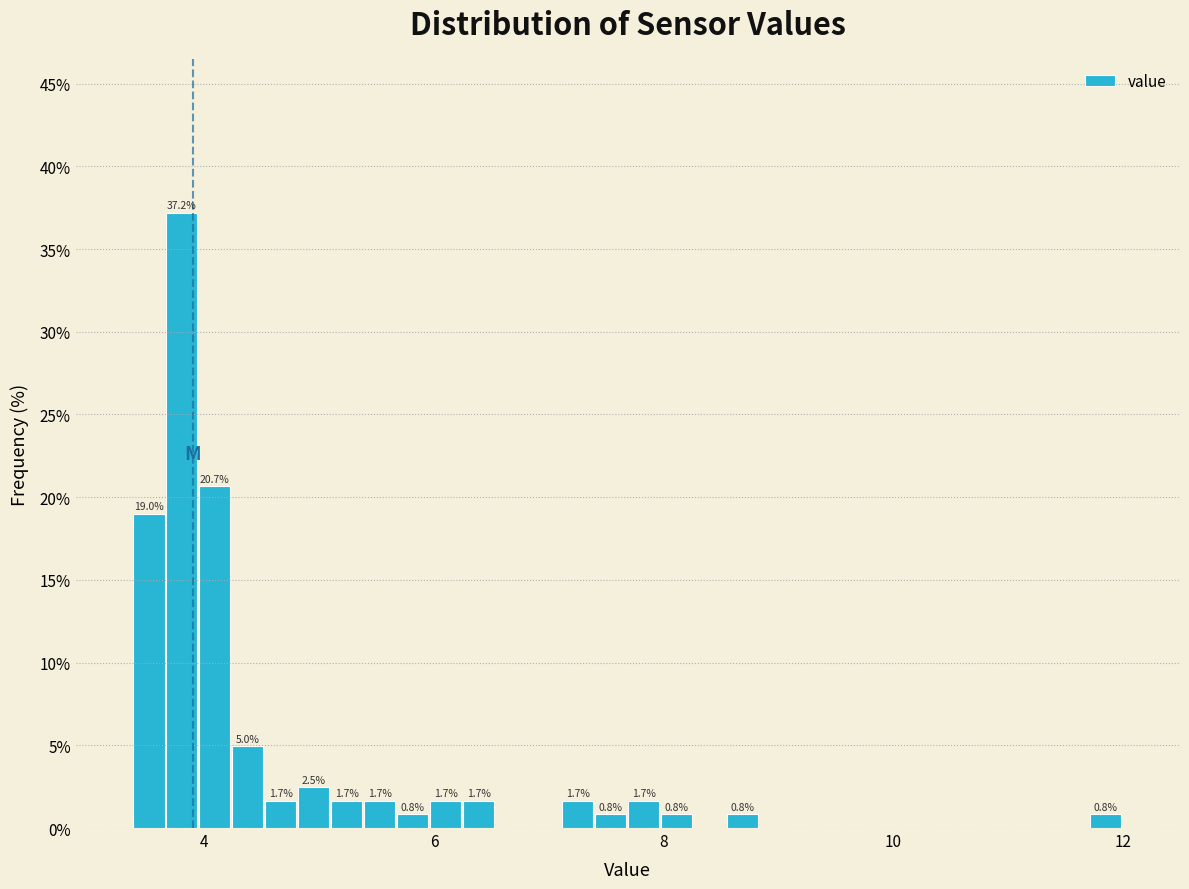

Read against the x-axis, roughly where is the centre of the tallest bar?

3.8